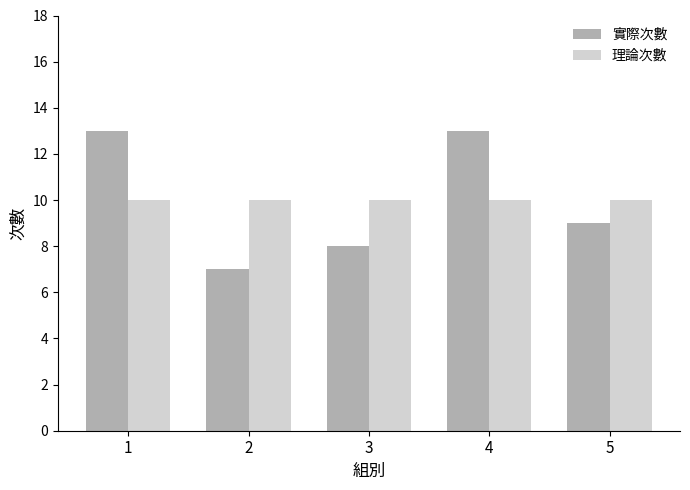

How many categories are shown in the chart?

5